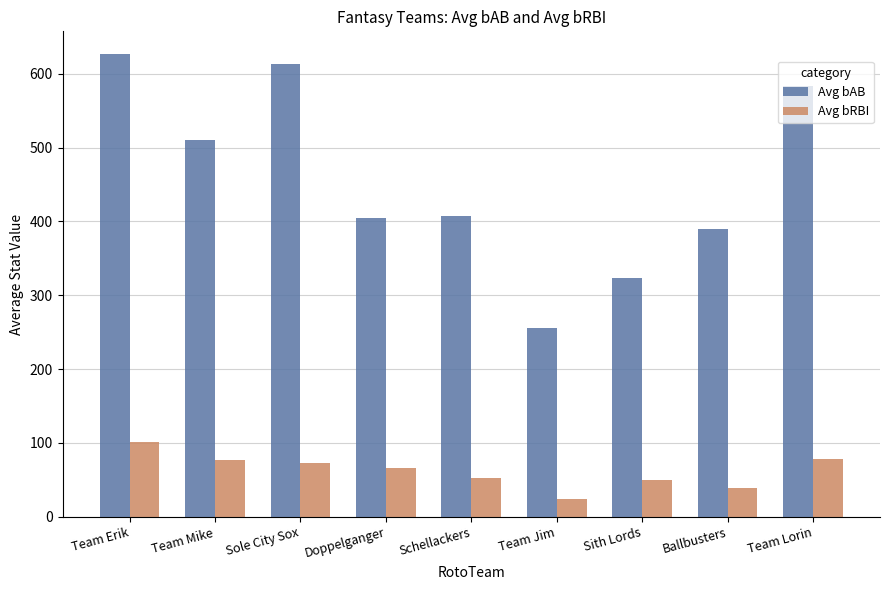

What is the difference between the second highest and minimum values in the Avg bAB series?

356.7